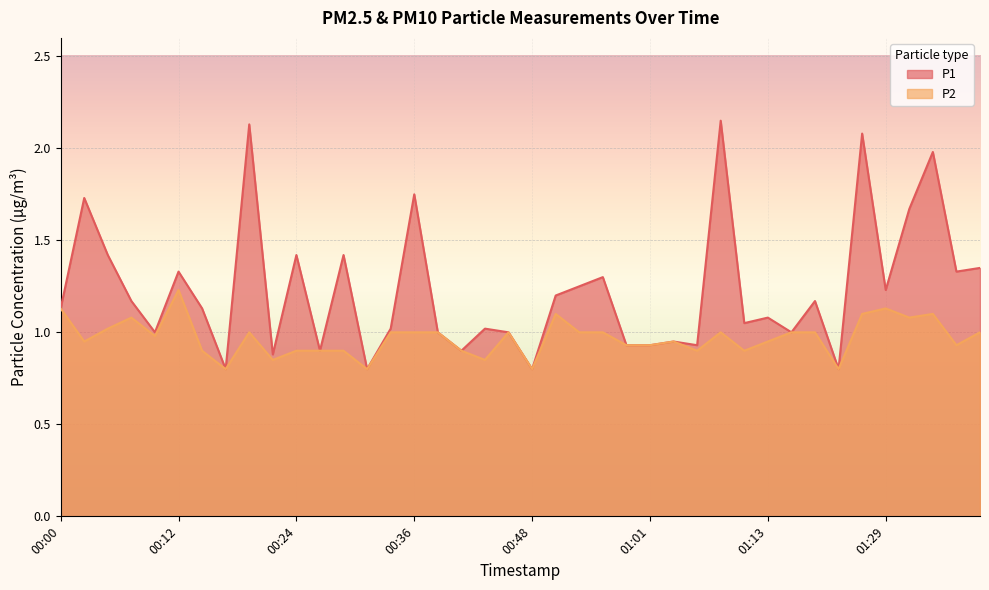

How many data points in P2 are less than 1?

20